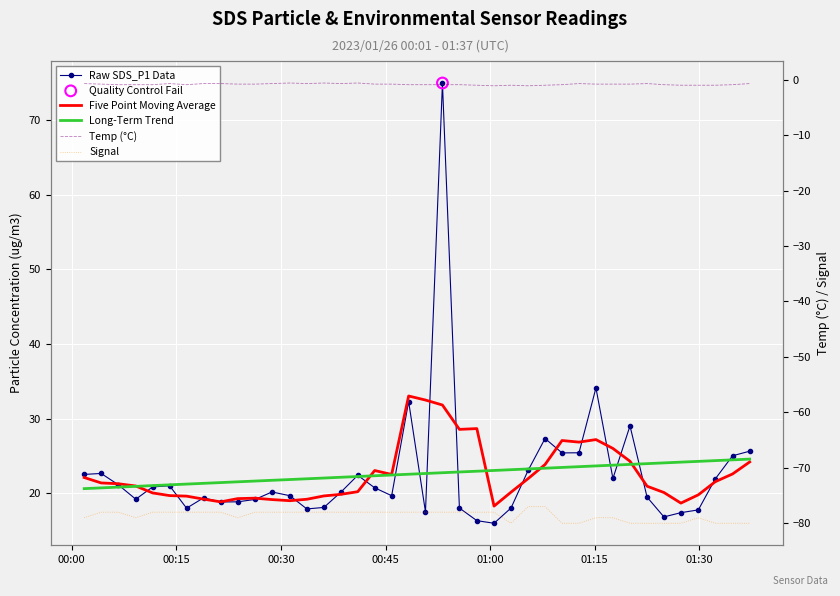

Which series reaches the minimum Y coordinate?

Signal